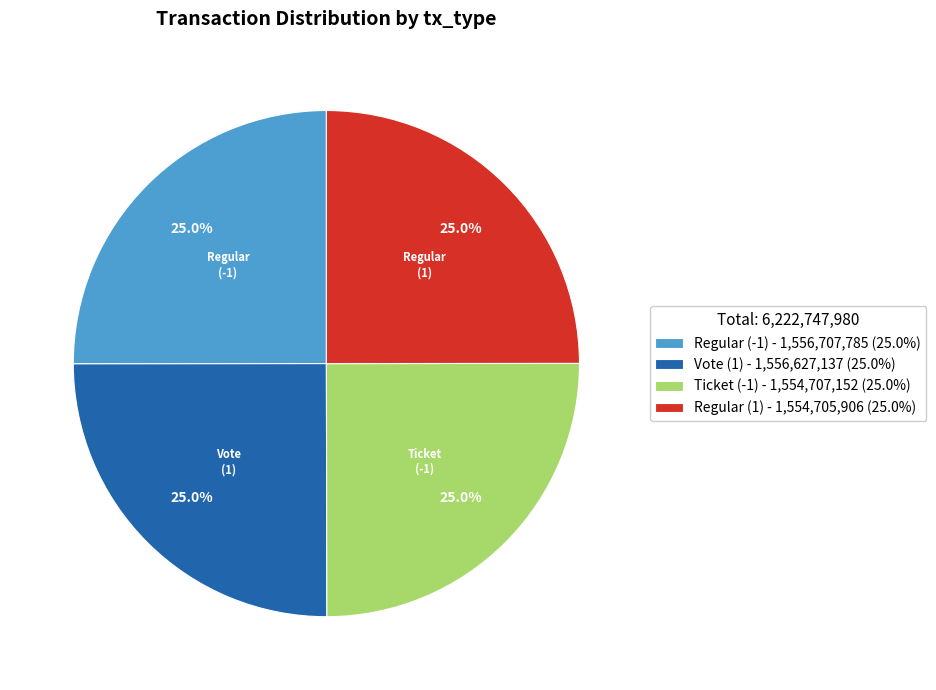

What is the ratio of the value at Regular (1) - 1,554,705,906 (25.0%) to the value at Regular (-1) - 1,556,707,785 (25.0%)?

1.0